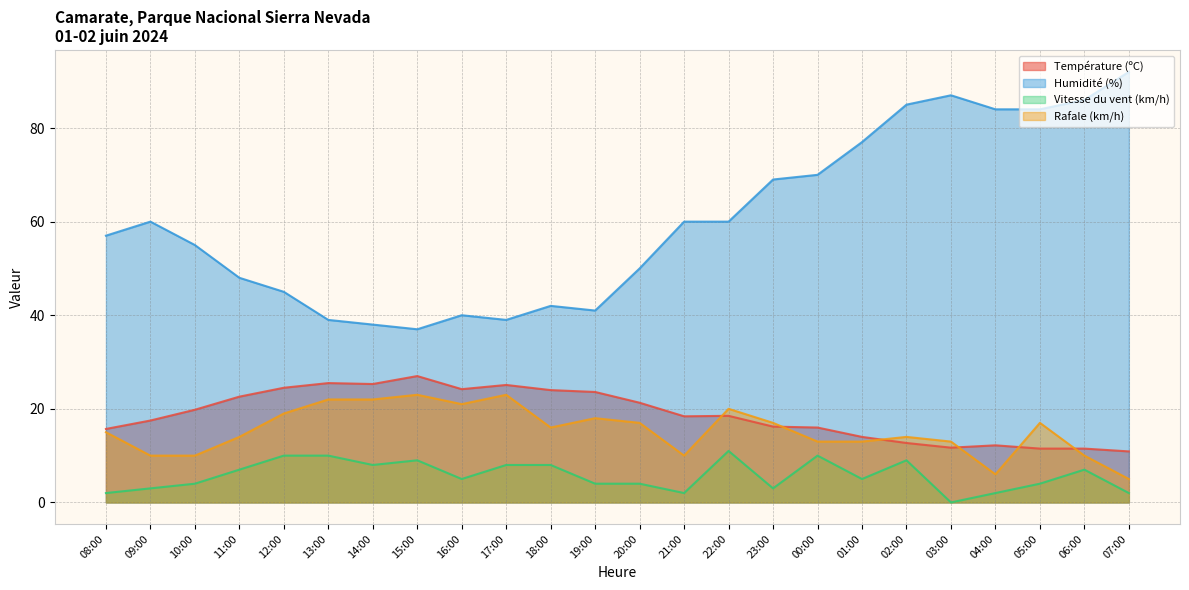

Reading right to left, transcribe all the data shown in this chart.

Température (ºC): 10.9	11.5	11.5	12.2	11.7	12.7	14.0	16.0	16.2	18.5	18.4	21.3	23.6	24.0	25.1	24.2	27.0	25.3	25.5	24.5	22.6	19.8	17.5	15.7
Humidité (%): 92.0	86.0	84.0	84.0	87.0	85.0	77.0	70.0	69.0	60.0	60.0	50.0	41.0	42.0	39.0	40.0	37.0	38.0	39.0	45.0	48.0	55.0	60.0	57.0
Vitesse du vent (km/h): 2.0	7.0	4.0	2.0	0.0	9.0	5.0	10.0	3.0	11.0	2.0	4.0	4.0	8.0	8.0	5.0	9.0	8.0	10.0	10.0	7.0	4.0	3.0	2.0
Rafale (km/h): 5.0	10.0	17.0	6.0	13.0	14.0	13.0	13.0	17.0	20.0	10.0	17.0	18.0	16.0	23.0	21.0	23.0	22.0	22.0	19.0	14.0	10.0	10.0	15.0